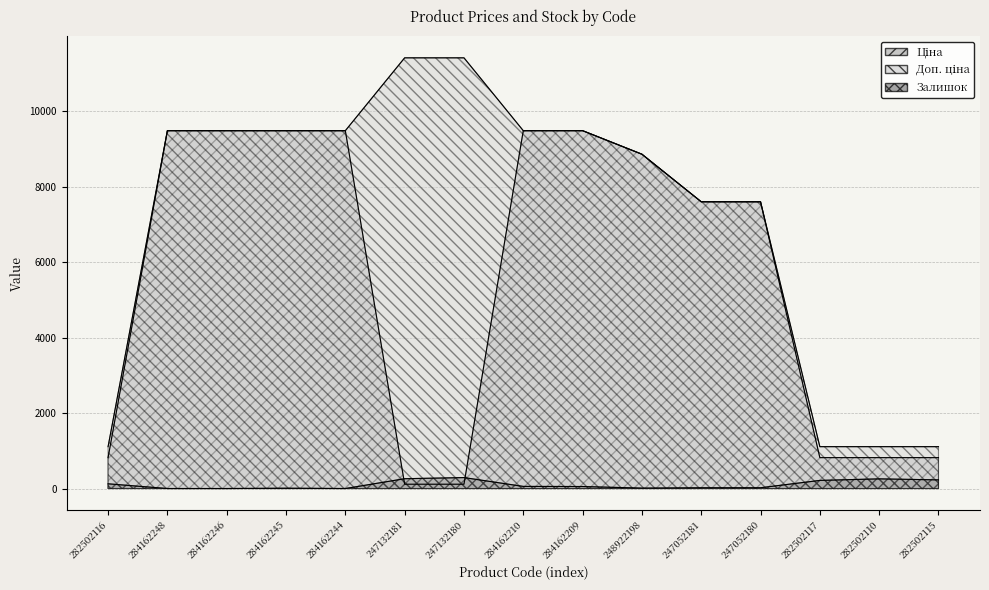

At which category is the sum across all series the highest?

284162210